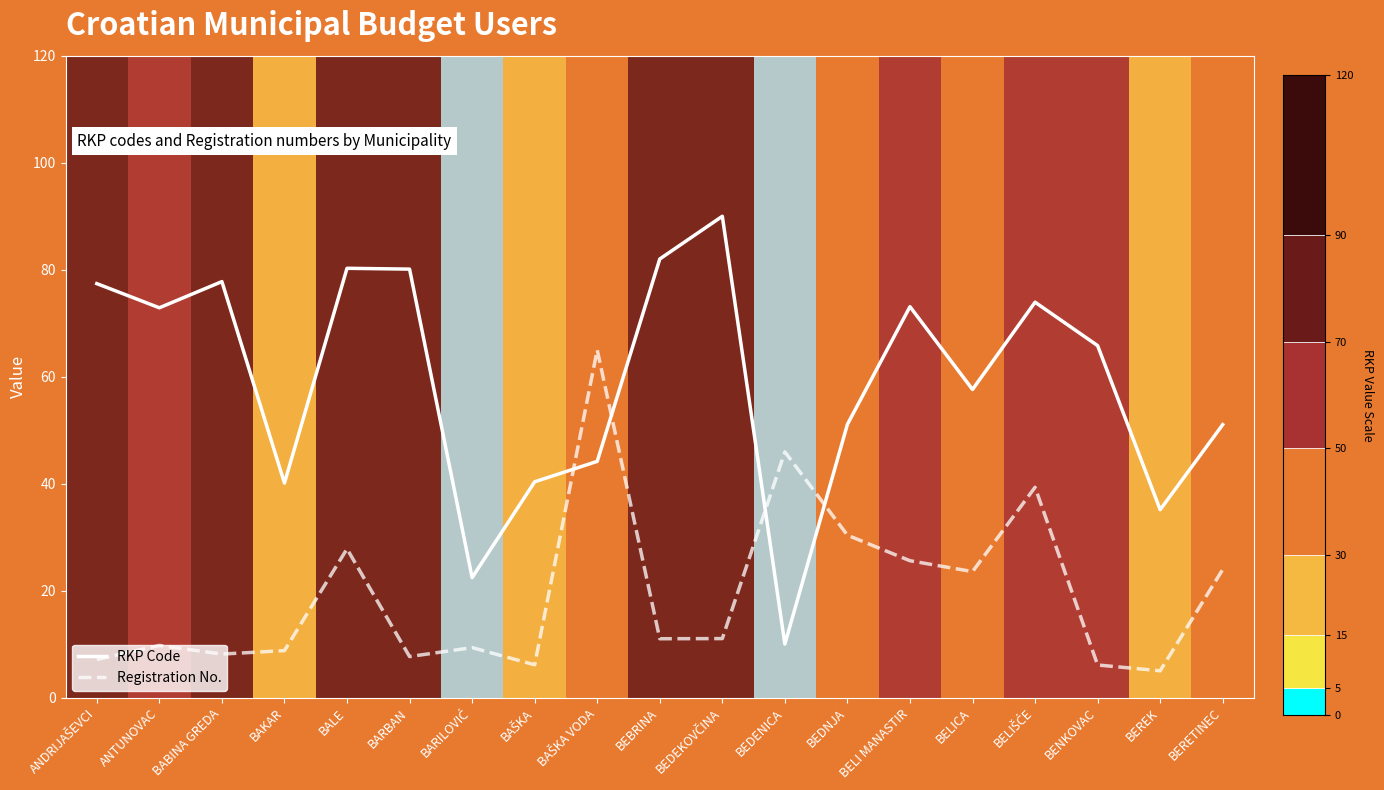

Is the value of Registration No. at BEREK greater than the value of RKP Code at BELICA?

No